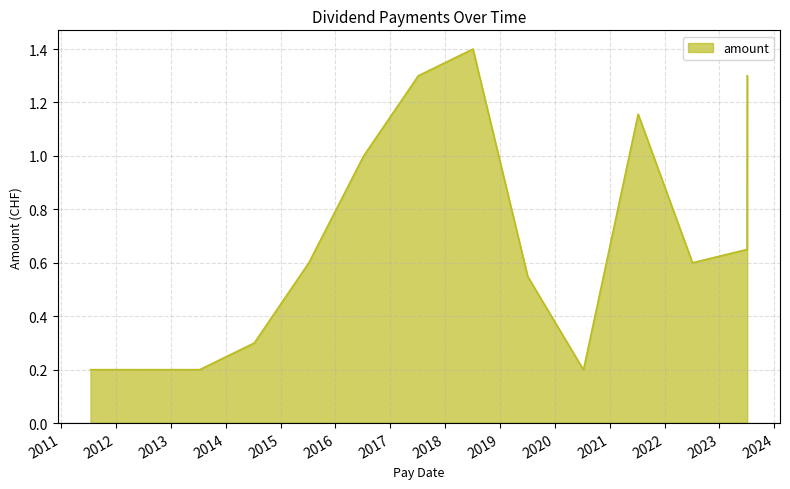

What is the maximum value shown in the chart?

1.4